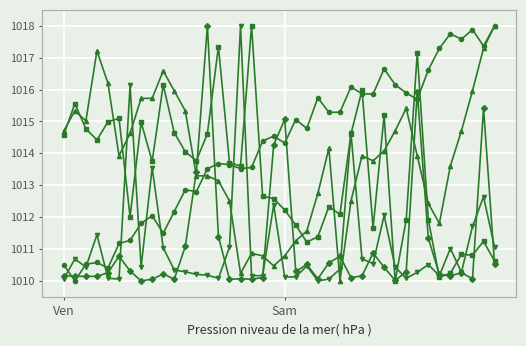

What is the minimum value shown in the chart?

1010.0